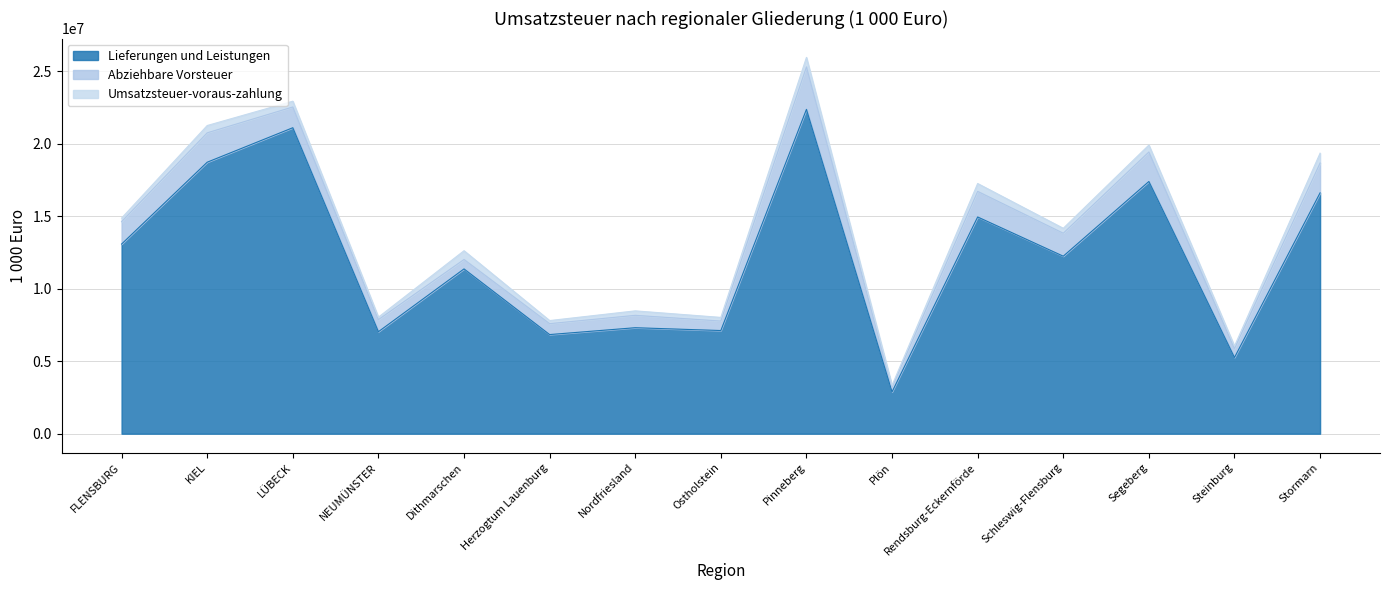

True or false: Abziehbare Vorsteuer and Umsatzsteuer-voraus-zahlung intersect in this chart.

False